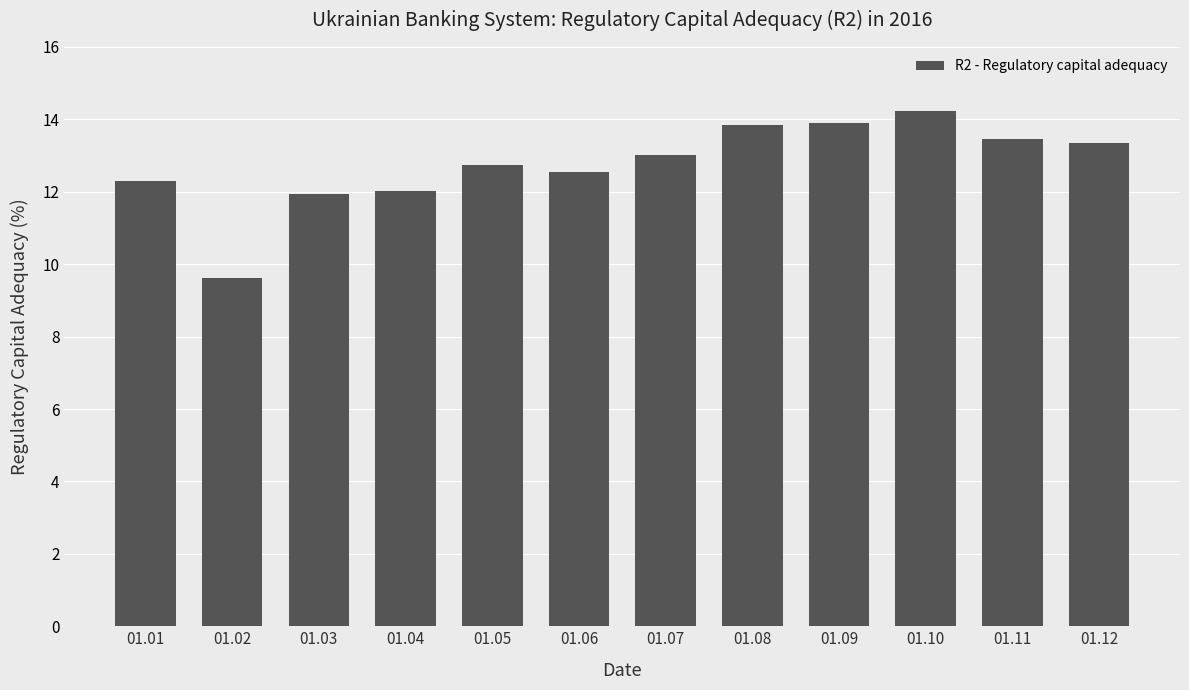

What is the sum of the values at 01.09 and 01.02?

23.5